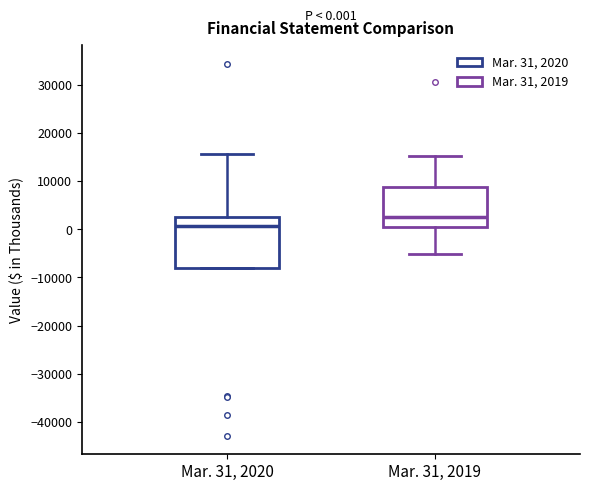

Which box has the lowest median line?

Mar. 31, 2020